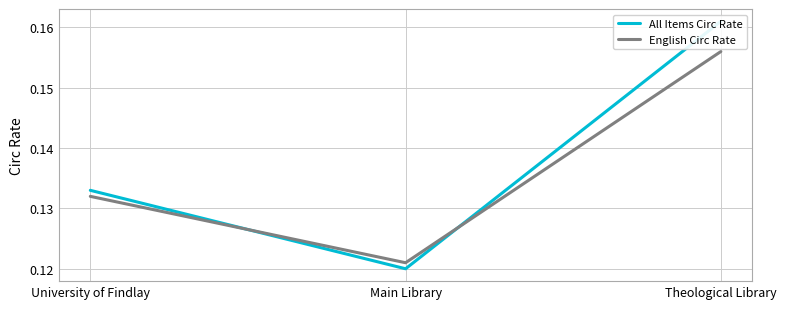

What is the value of the English Circ Rate point at the 2nd from the left?

0.1